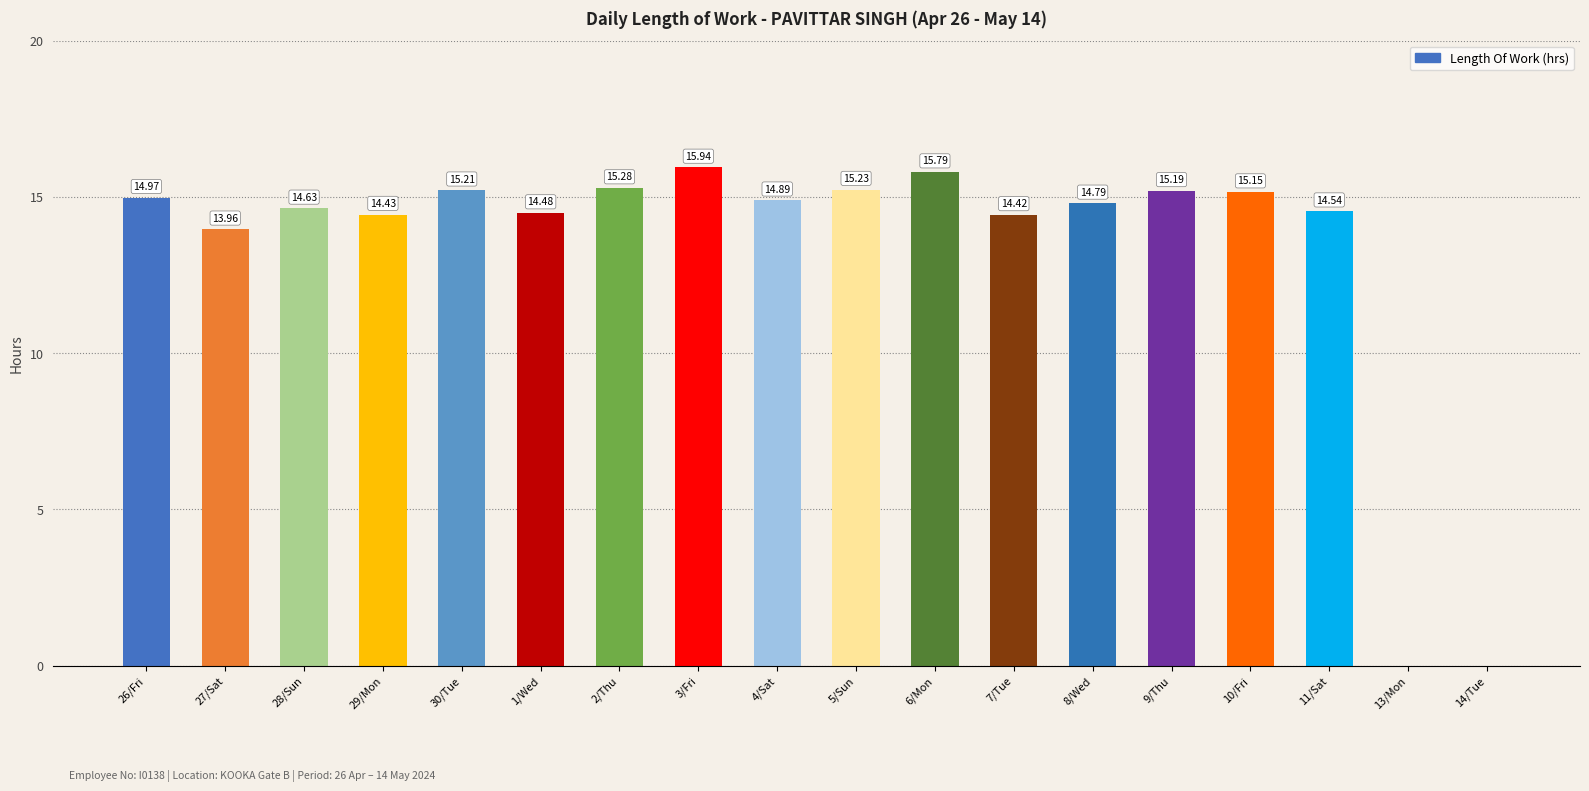

Which has a higher value, 8/Wed or 26/Fri?

26/Fri